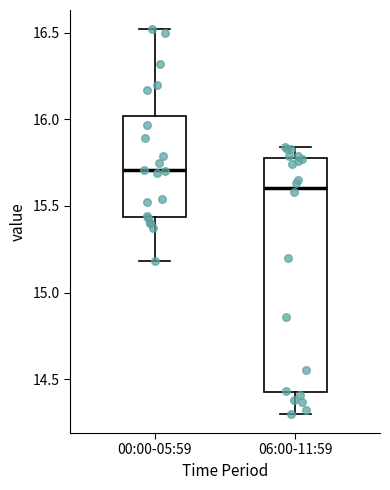

Reading left to right, read every box against the y-axis: the position of its median line, the range the box covers, and the ends of its whiskers. The values are not printed on the chart, so give them approximately, as read against the axis.

00:00-05:59: median 15.70, box 15.45 to 16.00, whiskers 15.20 to 16.50
06:00-11:59: median 15.60, box 14.45 to 15.80, whiskers 14.30 to 15.85